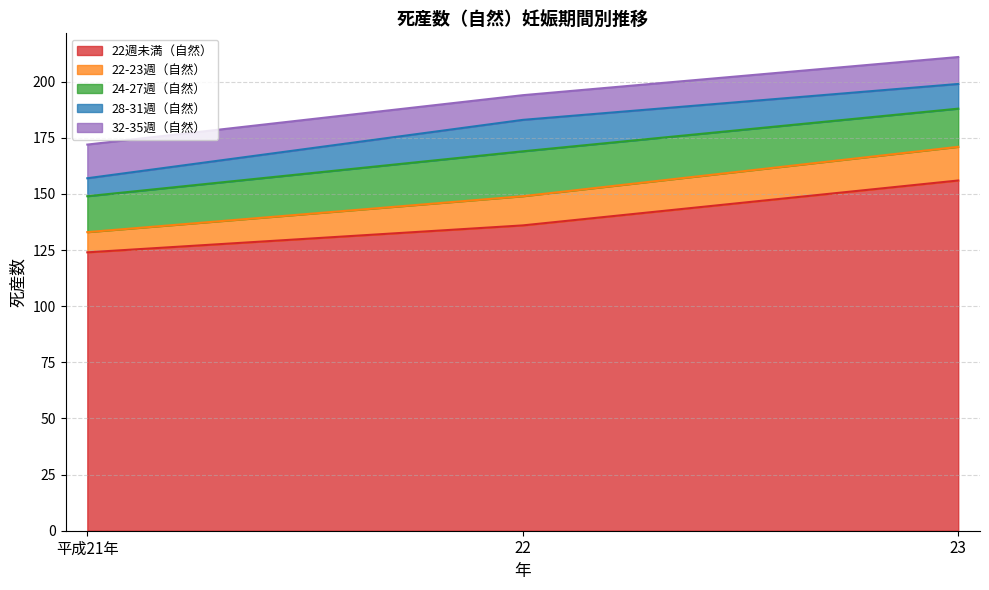

Where is 28-31週（自然） nearest to the value 11?

23